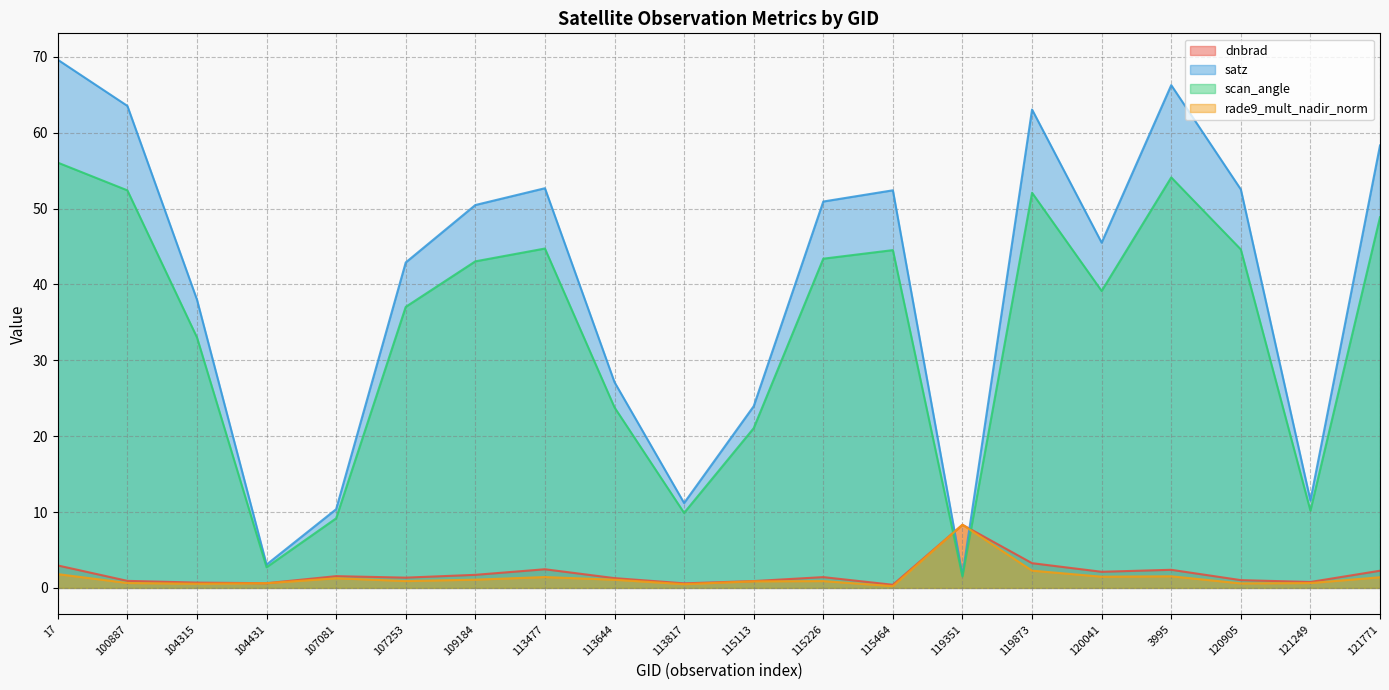

Reading right to left, extract all data points from this chart.

dnbrad: 121771=2.3	121249=0.8	120905=1.0	3995=2.4	120041=2.1	119873=3.3	119351=8.3	115464=0.4	115226=1.4	115113=0.9	113817=0.6	113644=1.3	113477=2.5	109184=1.7	107253=1.4	107081=1.5	104431=0.6	104315=0.7	100887=0.9	17=3.0
satz: 121771=58.3	121249=11.5	120905=52.5	3995=66.3	120041=45.5	119873=63.0	119351=1.7	115464=52.4	115226=50.9	115113=23.9	113817=11.2	113644=27.1	113477=52.7	109184=50.5	107253=42.9	107081=10.4	104431=3.1	104315=38.0	100887=63.5	17=69.6
scan_angle: 121771=48.9	121249=10.2	120905=44.6	3995=54.1	120041=39.1	119873=52.1	119351=1.5	115464=44.5	115226=43.4	115113=21.0	113817=9.9	113644=23.8	113477=44.7	109184=43.0	107253=37.0	107081=9.2	104431=2.7	104315=33.0	100887=52.4	17=56.0
rade9_mult_nadir_norm: 121771=1.4	121249=0.6	120905=0.6	3995=1.5	120041=1.5	119873=2.3	119351=8.3	115464=0.2	115226=0.9	115113=0.9	113817=0.5	113644=1.1	113477=1.4	109184=1.1	107253=0.9	107081=1.3	104431=0.6	104315=0.6	100887=0.6	17=1.8